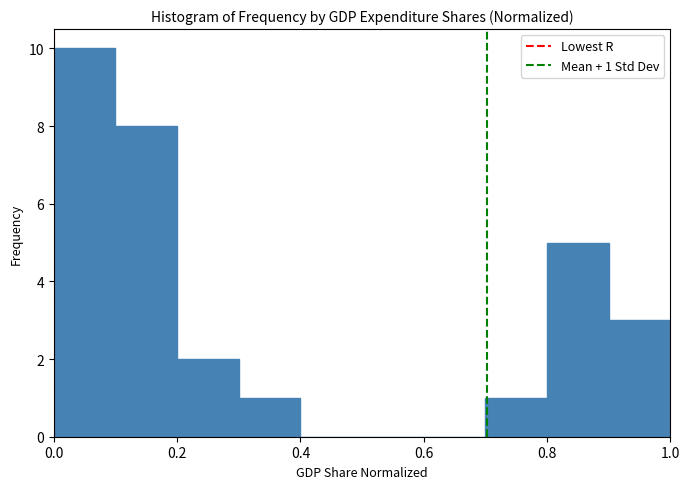

Over which range of the x-axis is the bar tallest?

0.0 to 0.1